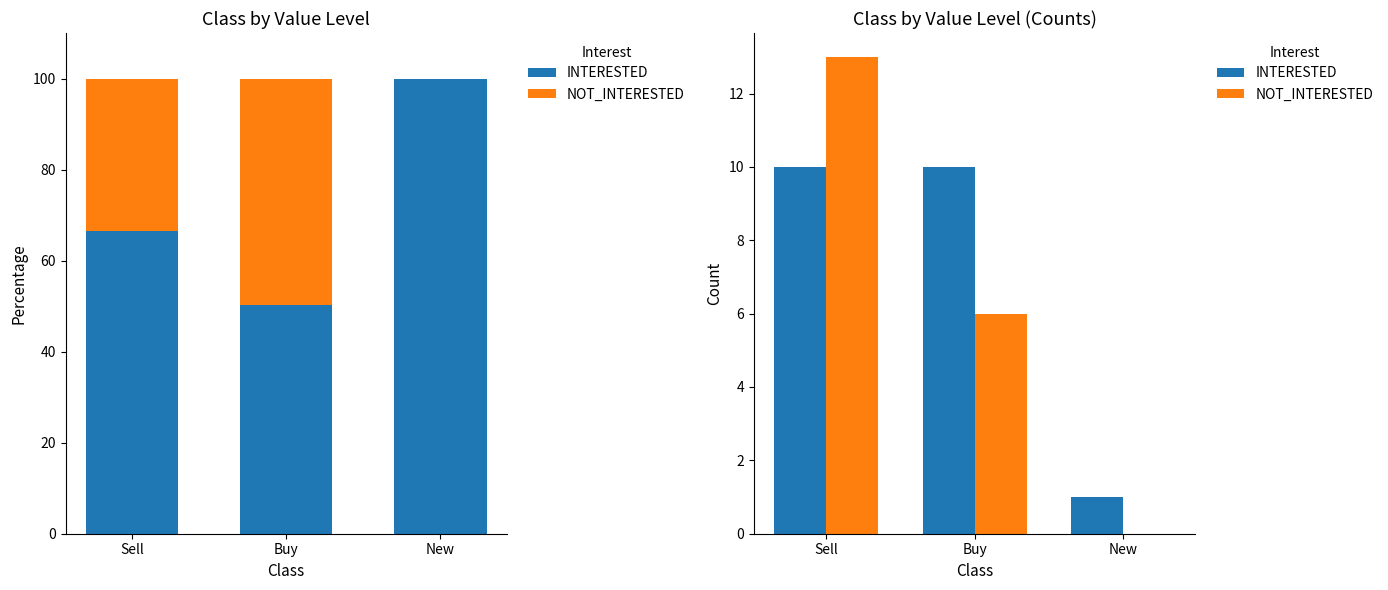

Which label corresponds to the smallest value in the chart?

New